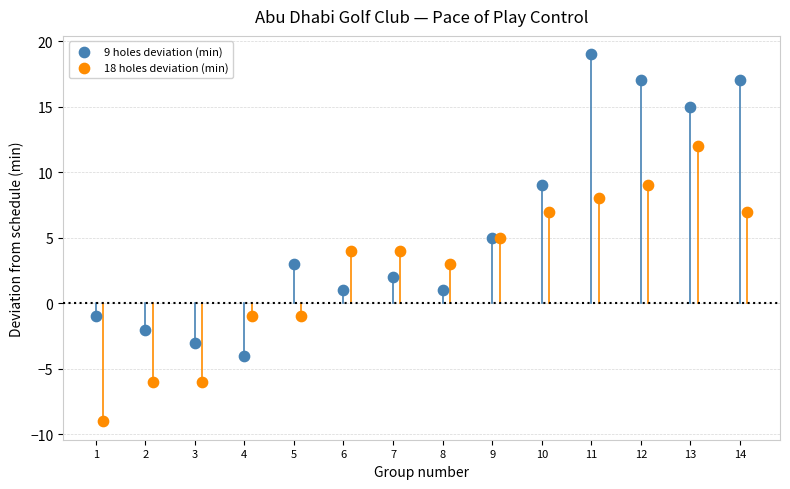

Which series has the largest Y range (max minus min)?

9 holes deviation (min)